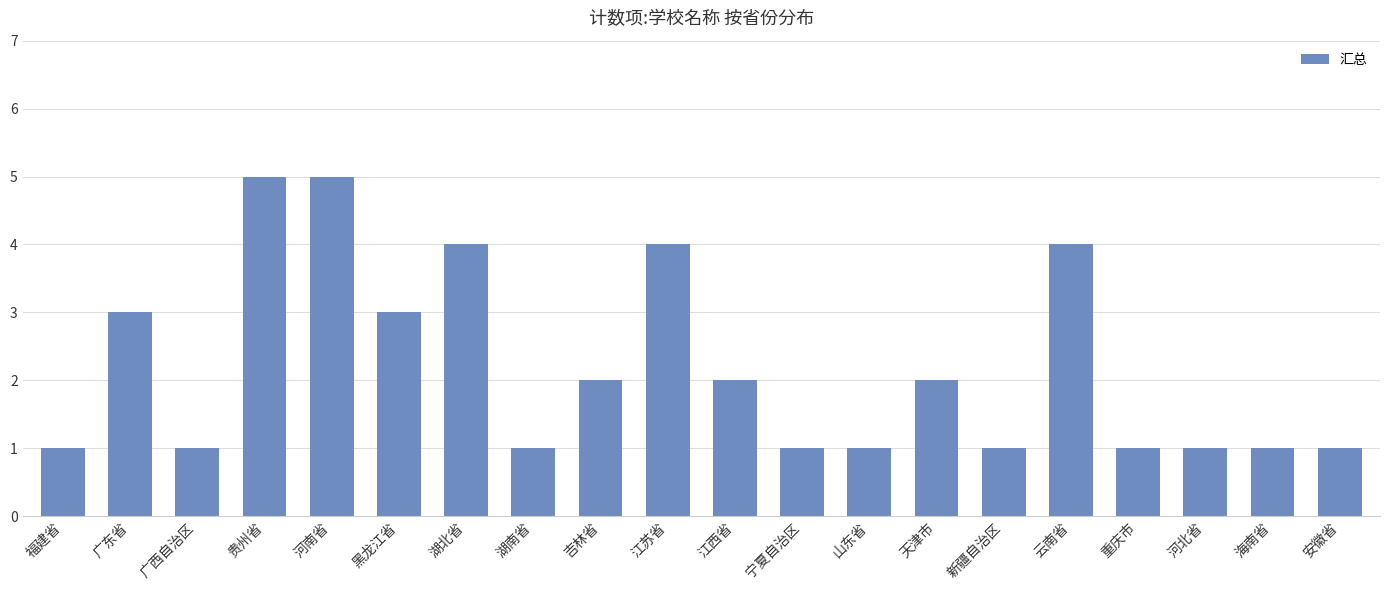

At which label does the data first exceed 2?

广东省